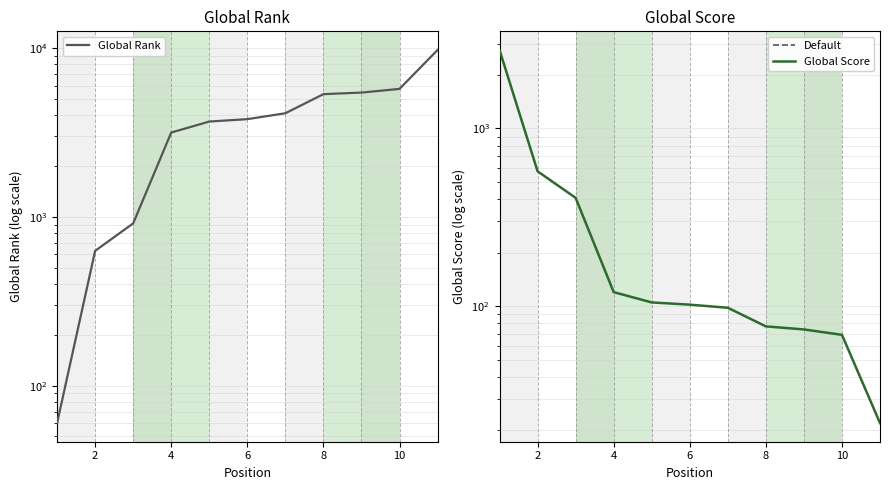

How many values in the Global Score series are below 102?

5